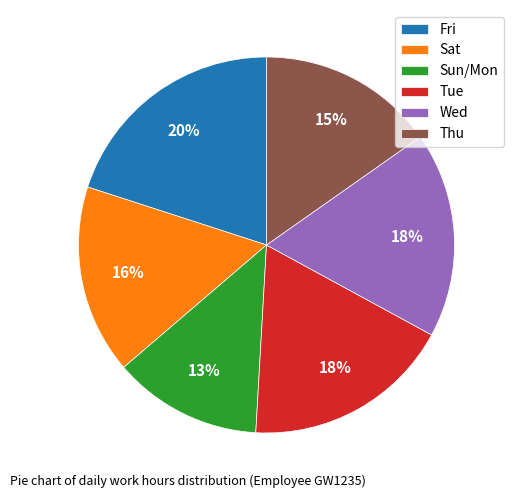

True or false: Sun/Mon accounts for 13% of the total.

True